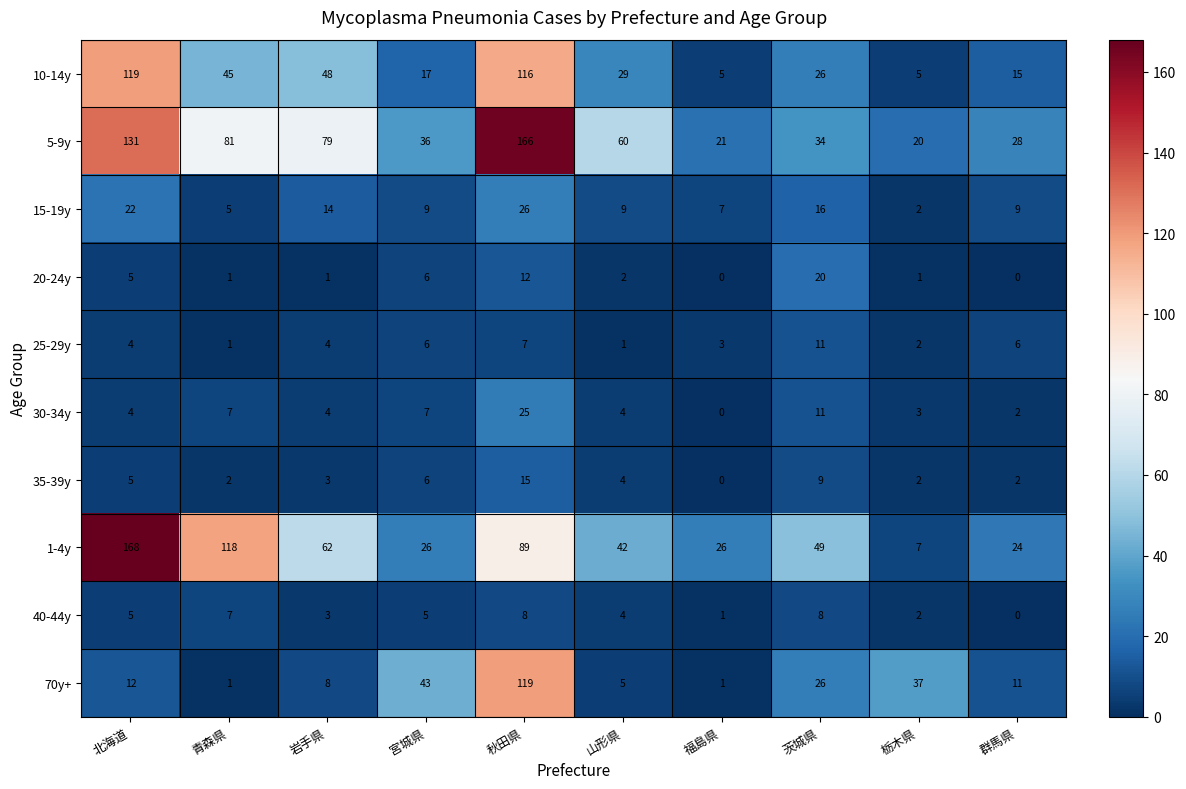

The value of 1-4y at 栃木県 is 10. True or false?

False